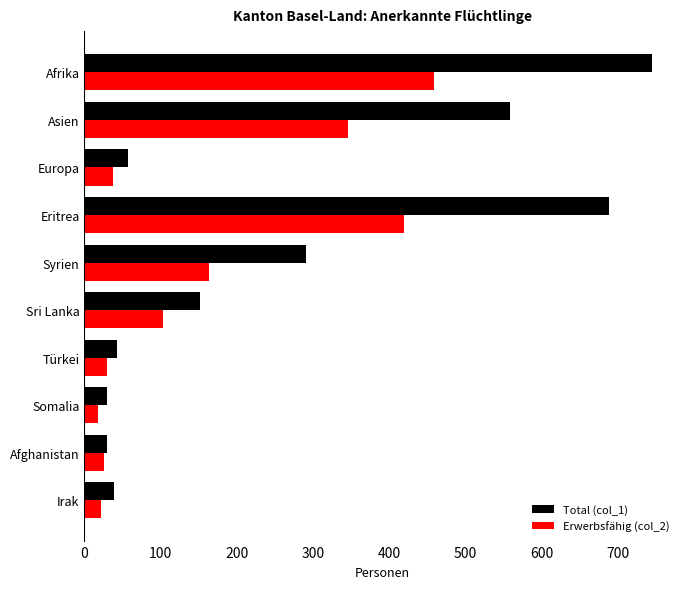

The Total (col_1) series shows 57 at Europa. True or false?

True